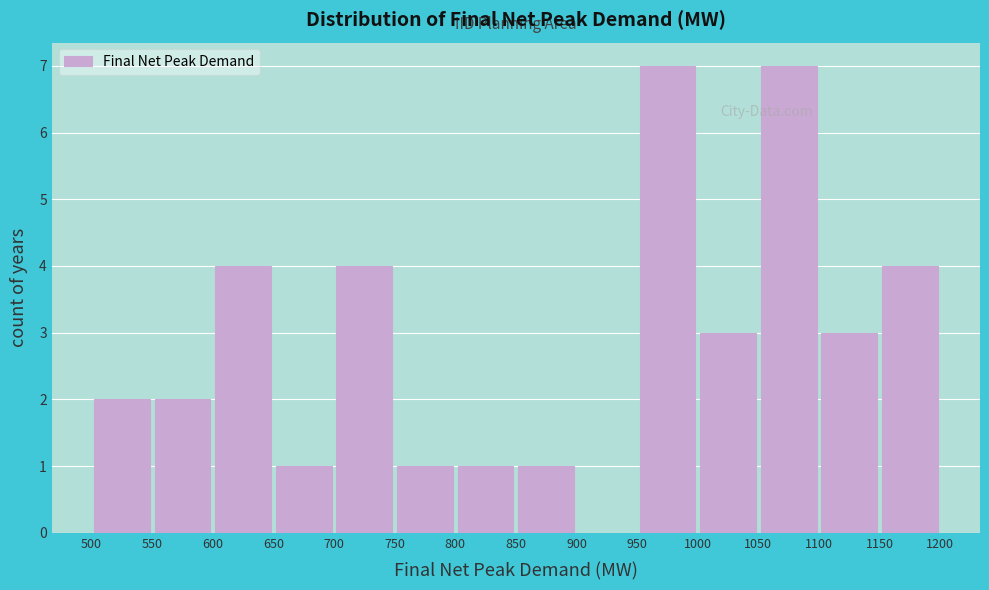

Reading left to right, transcribe this chart: for each bar, give the range it covers on the x-axis and its height. The values are not printed on the chart, so give them approximately, as read against the axis.

500 to 550: 2
550 to 600: 2
600 to 650: 4
650 to 700: 1
700 to 750: 4
750 to 800: 1
800 to 850: 1
850 to 900: 1
900 to 950: 0
950 to 1000: 7
1000 to 1050: 3
1050 to 1100: 7
1100 to 1150: 3
1150 to 1200: 4